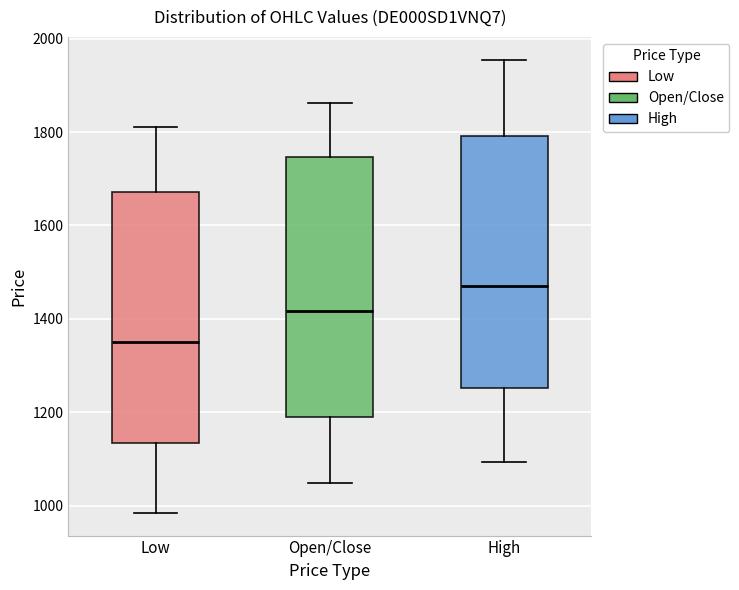

Reading left to right, read every box against the y-axis: the position of its median line, the range the box covers, and the ends of its whiskers. The values are not printed on the chart, so give them approximately, as read against the axis.

Low: median 1360, box 1140 to 1680, whiskers 980 to 1820
Open/Close: median 1420, box 1200 to 1740, whiskers 1060 to 1860
High: median 1480, box 1260 to 1800, whiskers 1100 to 1960